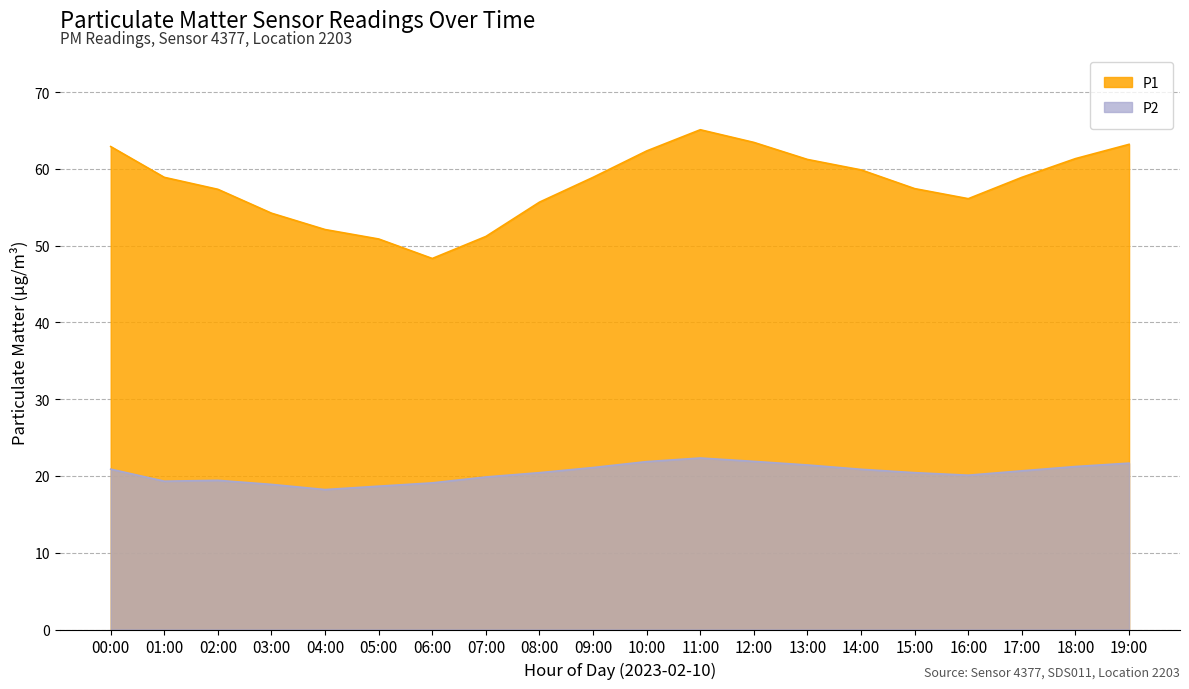

At which category does the chart reach its peak across all series?

11:00